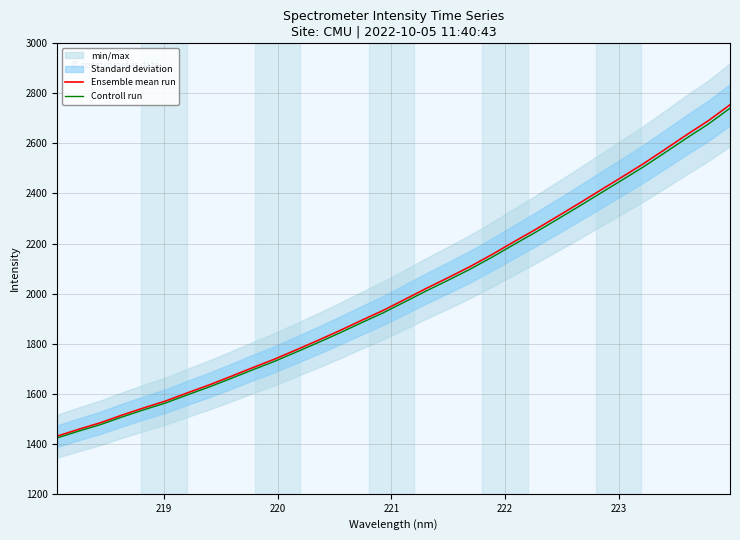

What is the maximum value for Ensemble mean run?

2754.4